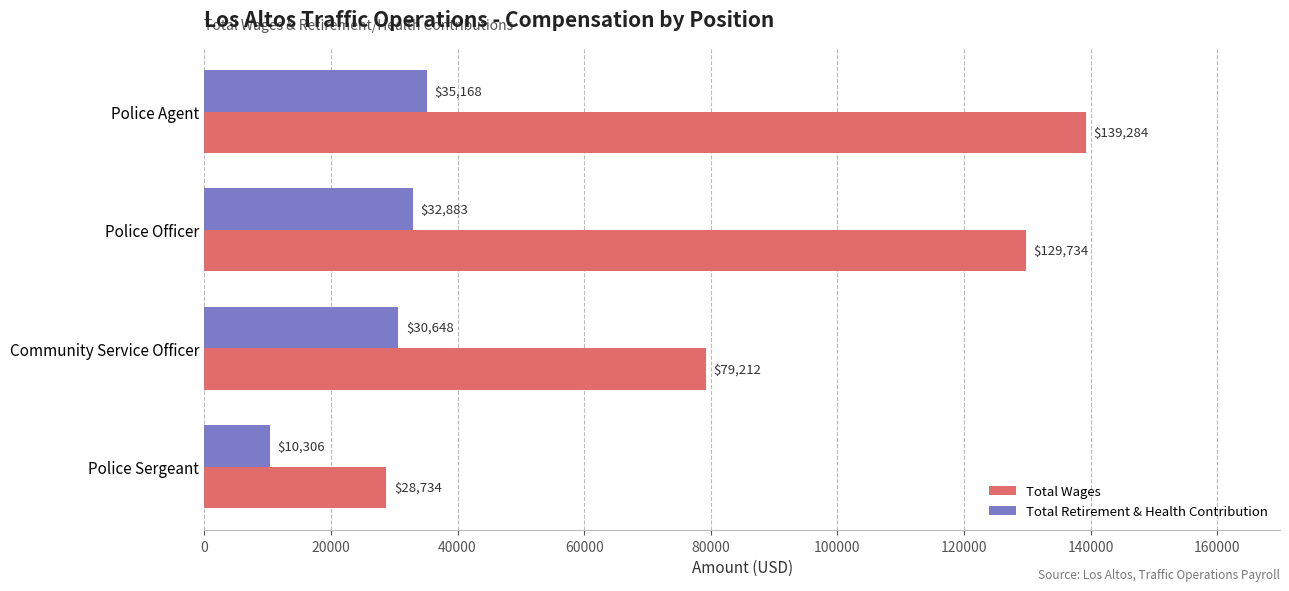

Rank the series by their average value, from lowest to highest.

Total Retirement & Health Contribution, Total Wages